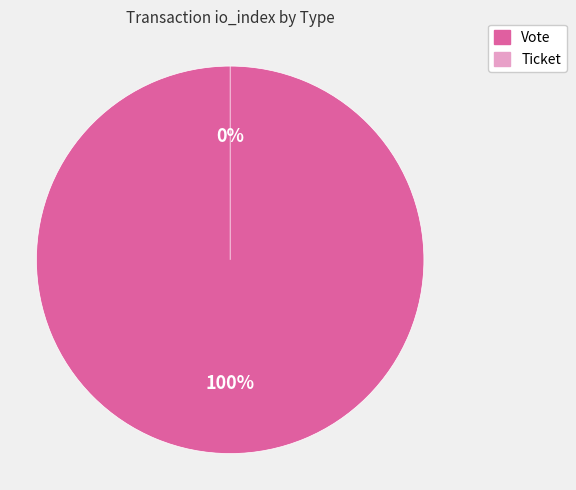

Combined, what portion of the pie is Vote and Ticket?

100.0%